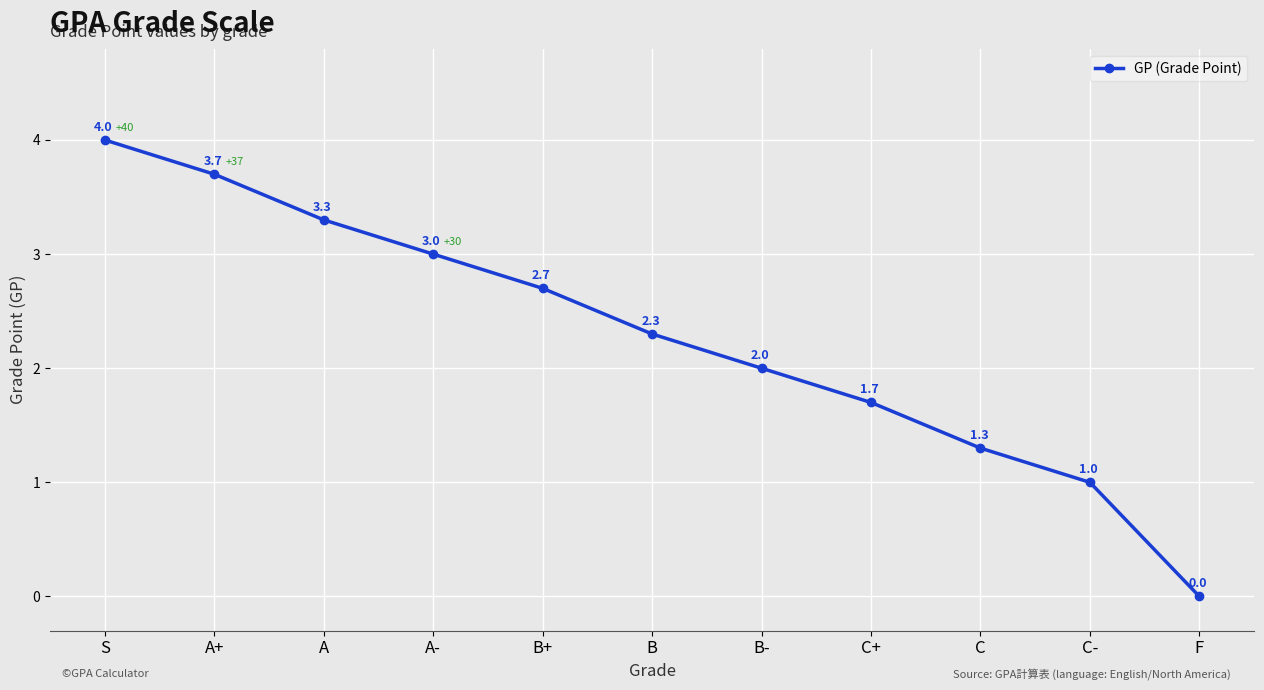

List the labels in order of value, largest first.

S, A+, A, A-, B+, B, B-, C+, C, C-, F